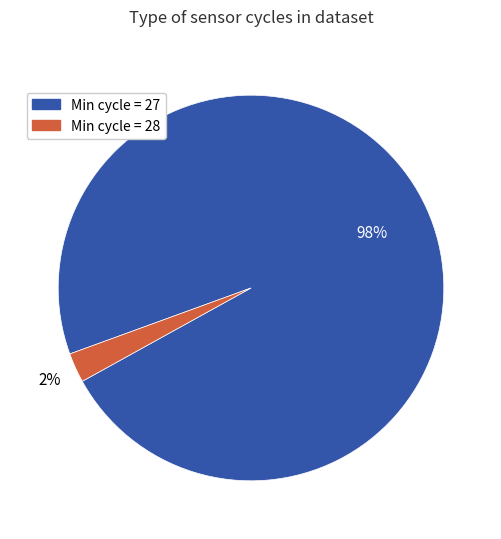

Count the number of slices in the pie.

2